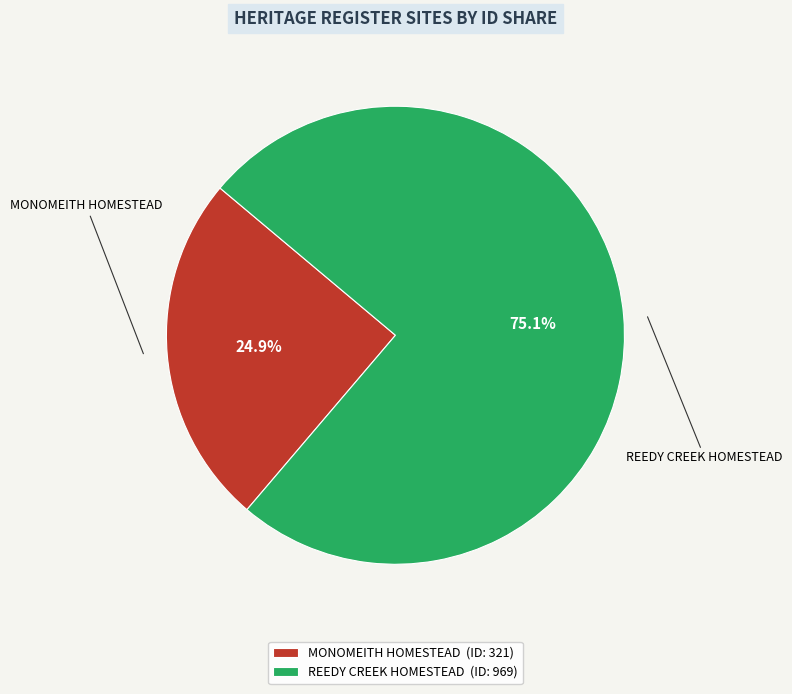

The MONOMEITH HOMESTEAD slice represents 30% of the pie. True or false?

False